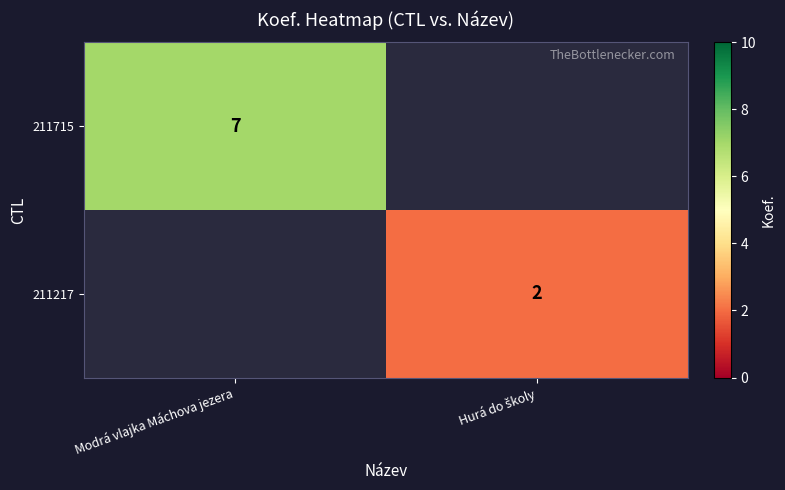

True or false: 211715 has a value of 3 at Modrá vlajka Máchova jezera.

False